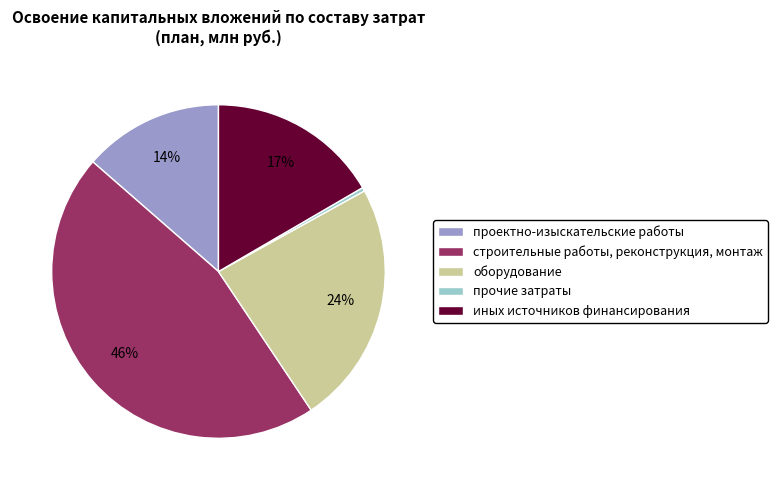

The строительные работы, реконструкция, монтаж slice represents 36% of the pie. True or false?

False